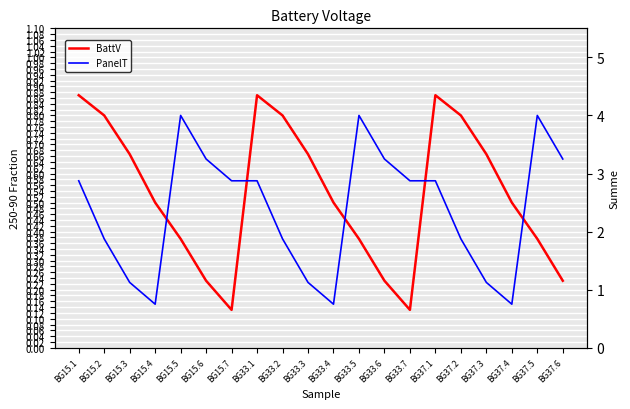

What are all the series names shown in the legend?

BattV, PanelT